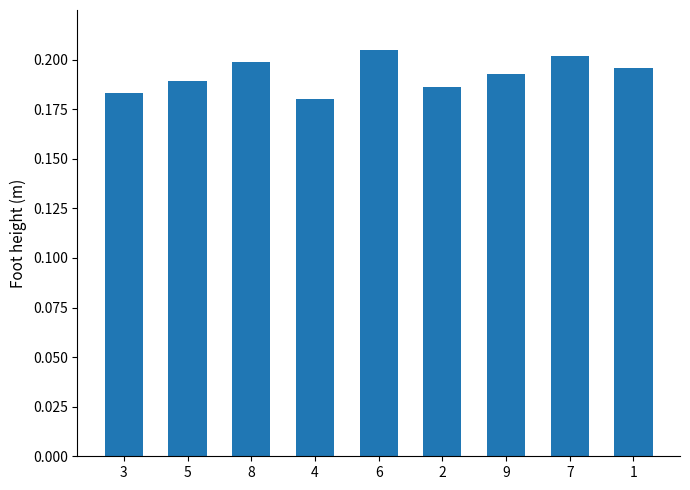

At which category does the chart reach its minimum across all series?

4